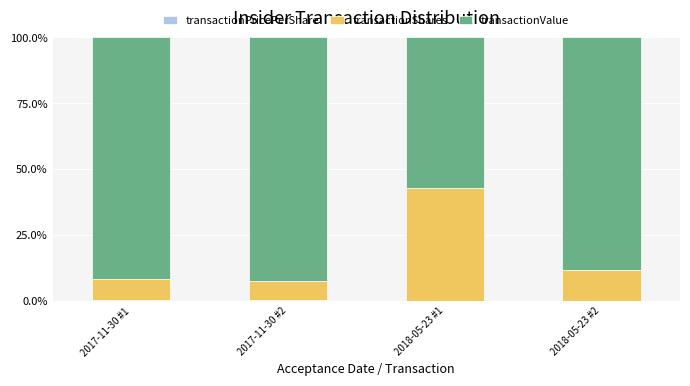

Does the chart contain stacked bars?

Yes